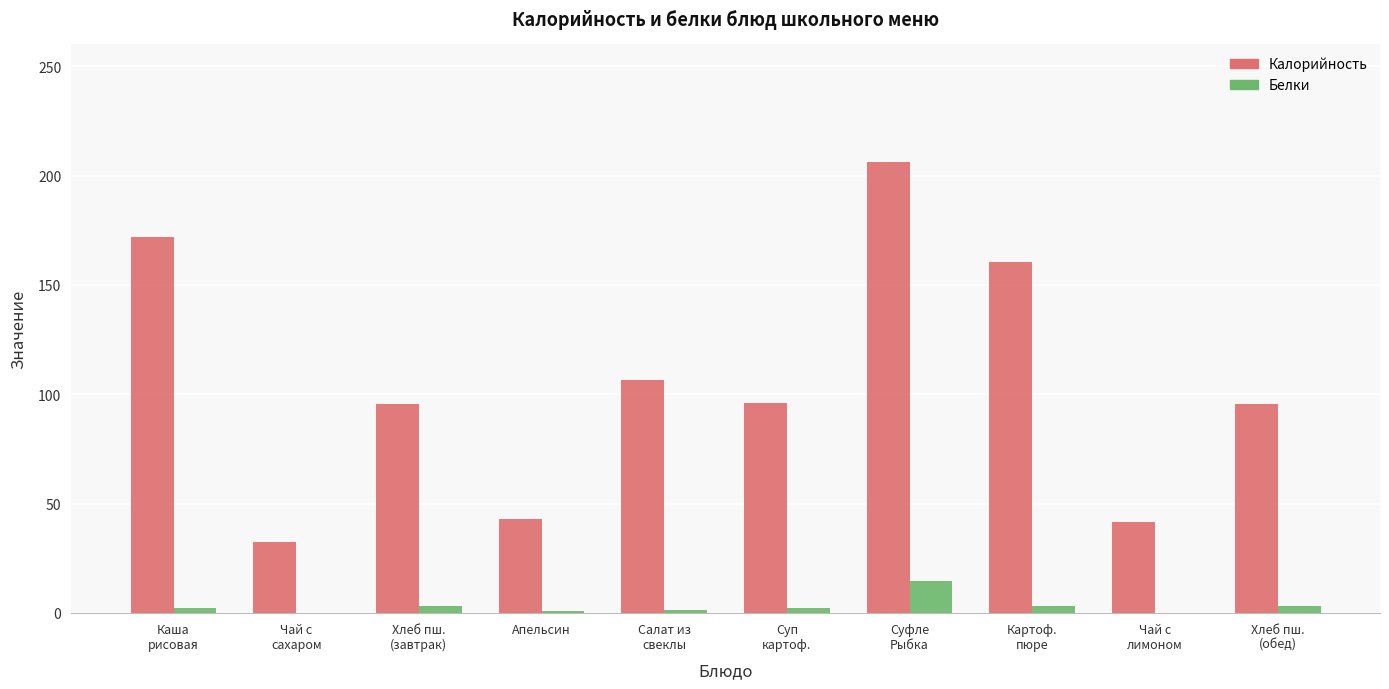

Does the chart contain stacked bars?

No